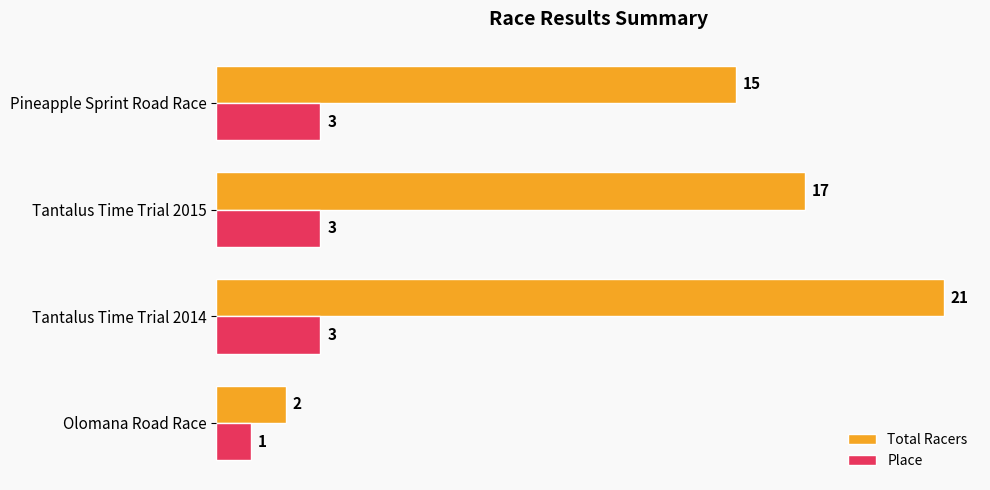

Where is Total Racers nearest to the value 11?

Pineapple Sprint Road Race